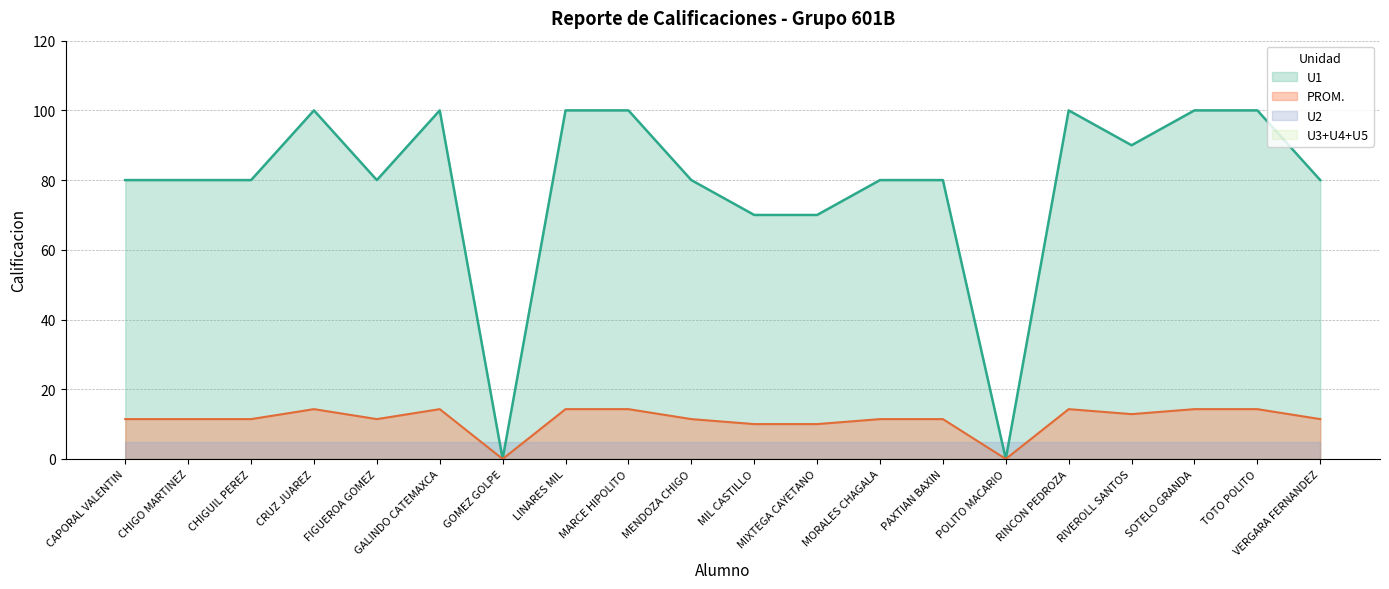

What is the label of the 8th point from the left?

LINARES MIL